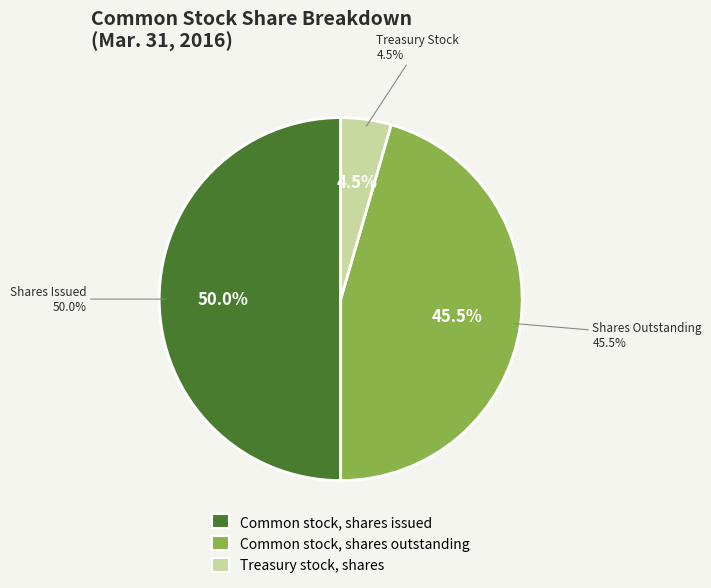

Do Treasury stock, shares and Common stock, shares issued together represent more than half of the pie?

Yes